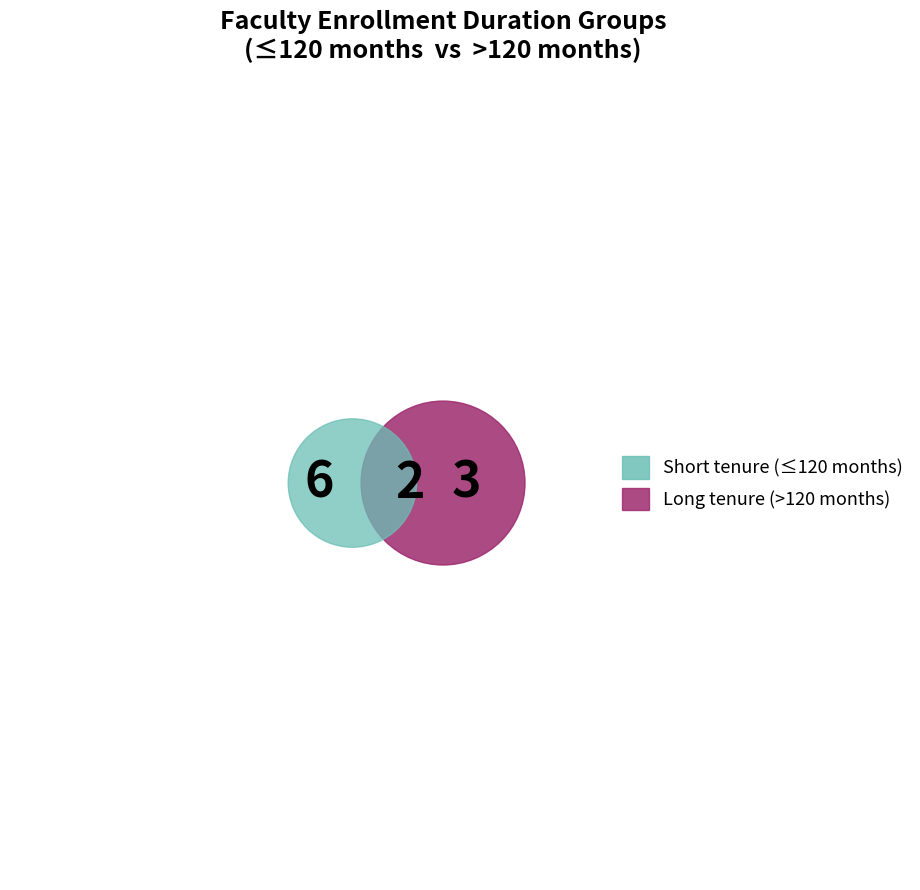

Is 325430 the majority of the pie?

No